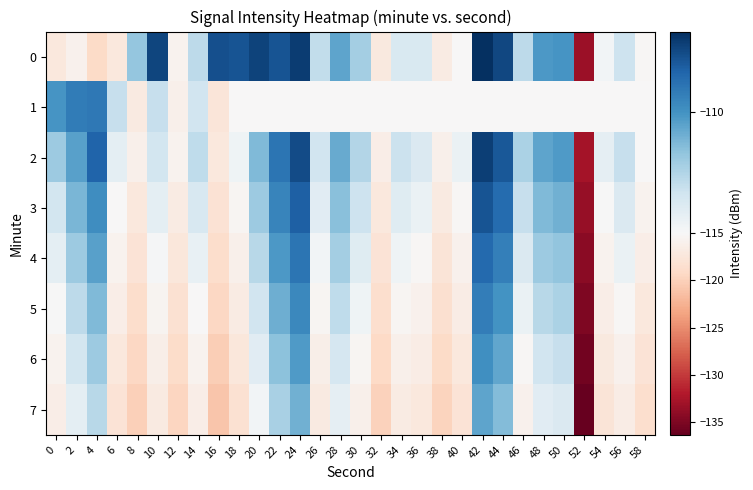

Reading left to right, extract all data points from this chart.

0: 0=-117.3	2=-116.0	4=-119.1	6=-117.2	8=-111.8	10=-107.3	12=-115.8	14=-112.9	16=-107.6	18=-107.8	20=-107.3	22=-107.8	24=-107.0	26=-113.0	28=-110.6	30=-112.2	32=-117.0	34=-113.8	36=-113.8	38=-116.7	40=-115.1	42=-106.6	44=-107.4	46=-112.9	48=-110.2	50=-110.1	52=-133.3	54=-114.8	56=-113.3	58=-115.4
1: 0=-110.1	2=-109.2	4=-109.1	6=-113.1	8=-116.9	10=-113.1	12=-116.1	14=-113.5	16=-117.6	18=-115.1	20=-115.1	22=-115.1	24=-115.1	26=-115.1	28=-115.1	30=-115.1	32=-115.1	34=-115.1	36=-115.1	38=-115.1	40=-115.1	42=-115.1	44=-115.1	46=-115.1	48=-115.1	50=-115.1	52=-115.1	54=-115.1	56=-115.1	58=-115.1
2: 0=-112.0	2=-110.5	4=-108.3	6=-114.2	8=-116.1	10=-113.5	12=-115.8	14=-112.9	16=-117.2	18=-114.7	20=-111.3	22=-108.9	24=-107.5	26=-113.4	28=-110.8	30=-112.6	32=-116.5	34=-113.2	36=-113.8	38=-116.1	40=-114.5	42=-107.1	44=-107.9	46=-112.4	48=-110.6	50=-110.3	52=-132.8	54=-114.3	56=-113.1	58=-115.1
3: 0=-113.5	2=-111.2	4=-109.8	6=-115.1	8=-117.3	10=-114.2	12=-116.8	14=-113.7	16=-118.1	18=-115.4	20=-112.0	22=-109.5	24=-108.2	26=-114.1	28=-111.5	30=-113.3	32=-117.2	34=-114.0	36=-114.5	38=-117.0	40=-115.2	42=-107.8	44=-108.6	46=-113.1	48=-111.3	50=-111.0	52=-133.5	54=-115.0	56=-113.8	58=-115.8
4: 0=-114.2	2=-112.0	4=-110.5	6=-115.8	8=-118.0	10=-114.9	12=-117.5	14=-114.4	16=-118.8	18=-116.1	20=-112.7	22=-110.2	24=-108.9	26=-114.8	28=-112.2	30=-114.0	32=-117.9	34=-114.7	36=-115.2	38=-117.7	40=-115.9	42=-108.5	44=-109.3	46=-113.8	48=-112.0	50=-111.7	52=-134.2	54=-115.7	56=-114.5	58=-116.5
5: 0=-115.0	2=-112.8	4=-111.3	6=-116.5	8=-118.7	10=-115.6	12=-118.2	14=-115.1	16=-119.5	18=-116.8	20=-113.4	22=-110.9	24=-109.6	26=-115.5	28=-112.9	30=-114.7	32=-118.6	34=-115.4	36=-115.9	38=-118.4	40=-116.6	42=-109.2	44=-110.0	46=-114.5	48=-112.7	50=-112.4	52=-134.9	54=-116.4	56=-115.2	58=-117.2
6: 0=-115.7	2=-113.5	4=-112.0	6=-117.2	8=-119.4	10=-116.3	12=-118.9	14=-115.8	16=-120.2	18=-117.5	20=-114.1	22=-111.6	24=-110.3	26=-116.2	28=-113.6	30=-115.4	32=-119.3	34=-116.1	36=-116.6	38=-119.1	40=-117.3	42=-109.9	44=-110.7	46=-115.2	48=-113.4	50=-113.1	52=-135.6	54=-117.1	56=-115.9	58=-117.9
7: 0=-116.4	2=-114.2	4=-112.7	6=-117.9	8=-120.1	10=-117.0	12=-119.6	14=-116.5	16=-120.9	18=-118.2	20=-114.8	22=-112.3	24=-111.0	26=-116.9	28=-114.3	30=-116.1	32=-120.0	34=-116.8	36=-117.3	38=-119.8	40=-118.0	42=-110.6	44=-111.4	46=-115.9	48=-114.1	50=-113.8	52=-136.3	54=-117.8	56=-116.6	58=-118.6